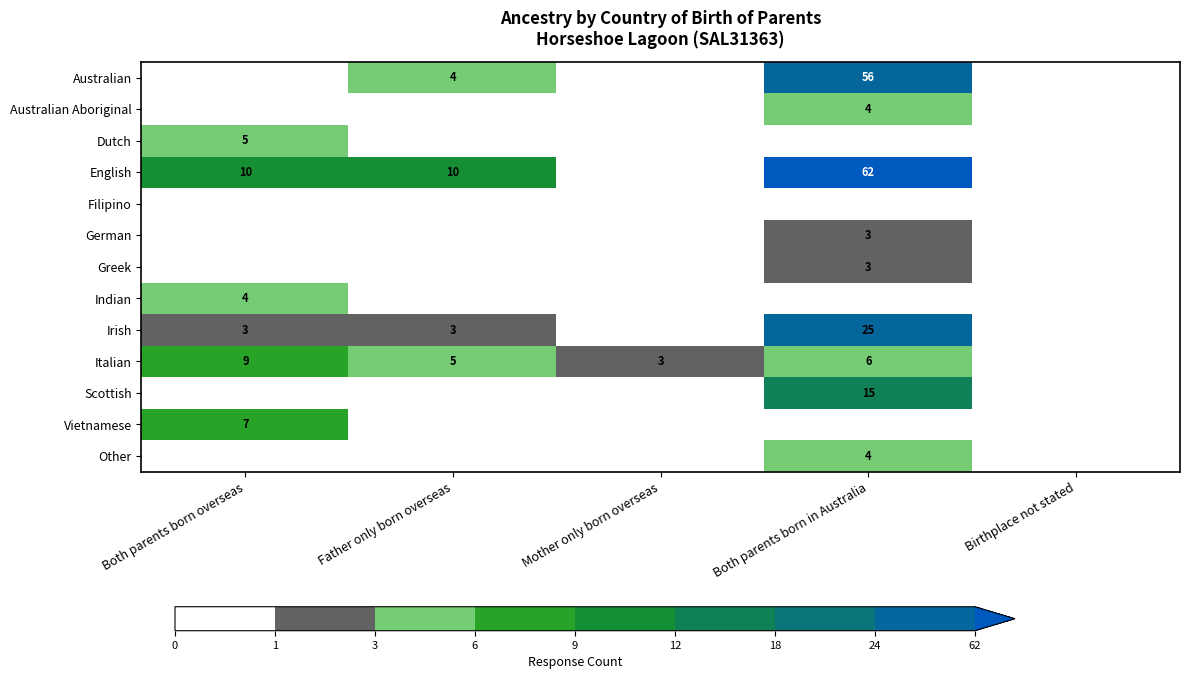

At which category does the chart reach its minimum across all series?

Both parents born overseas